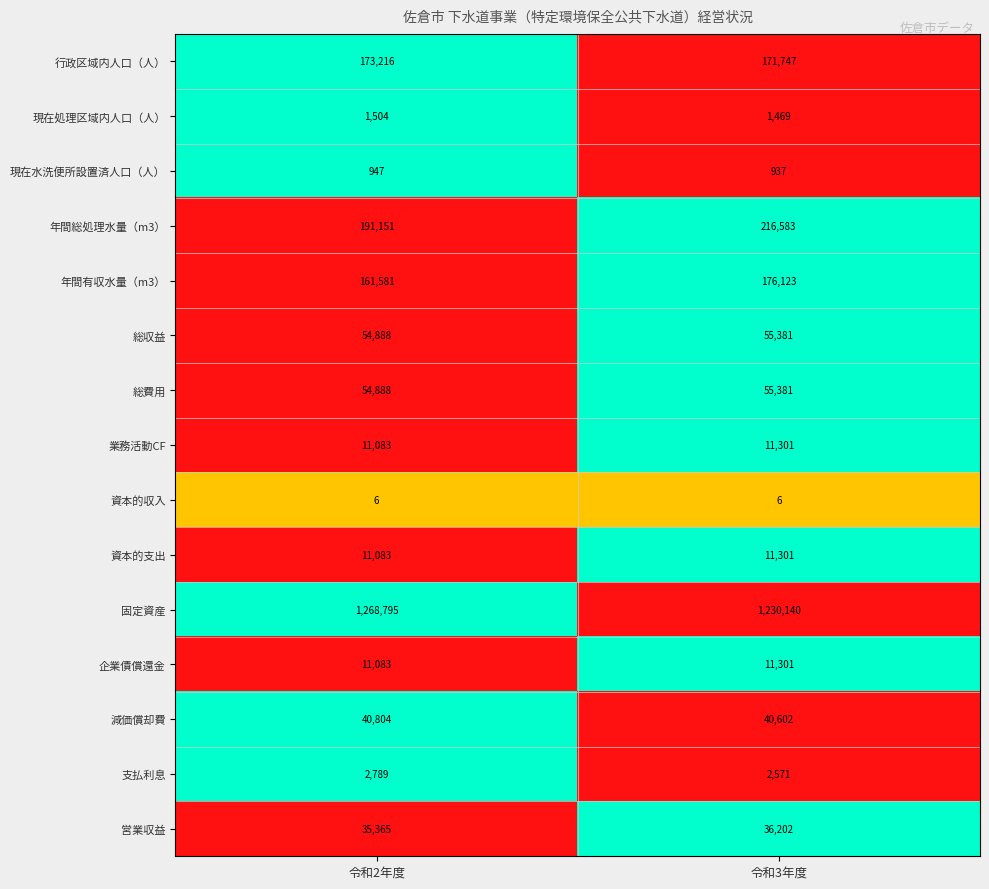

What is the sum of the 総費用 values at 令和2年度 and 令和3年度?

110269